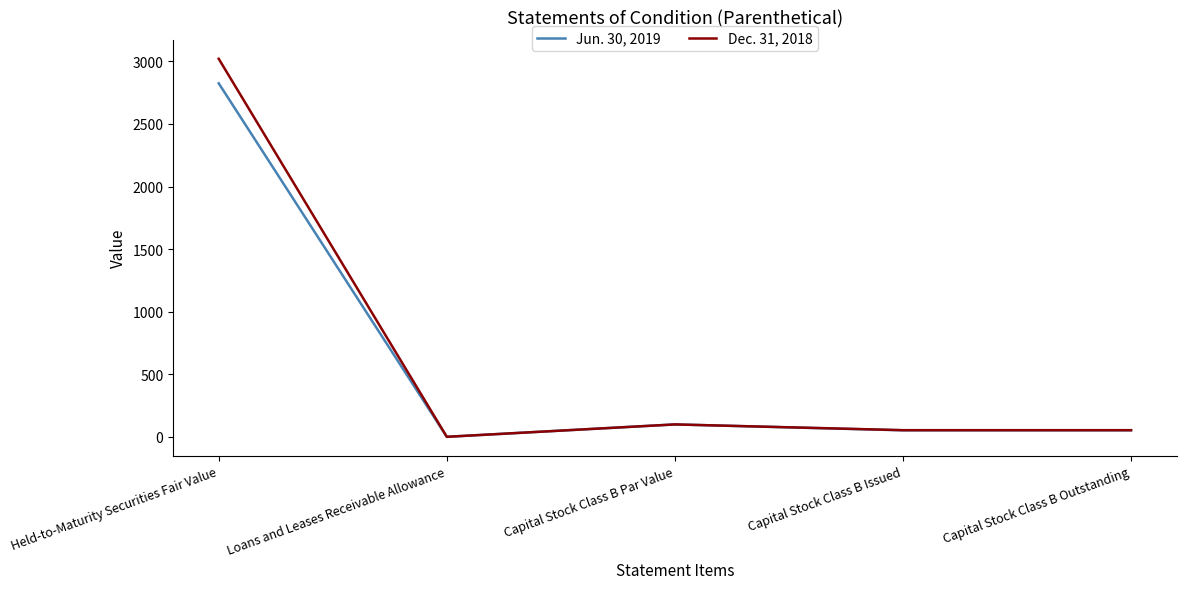

Does the chart display data point markers on the line(s)?

No